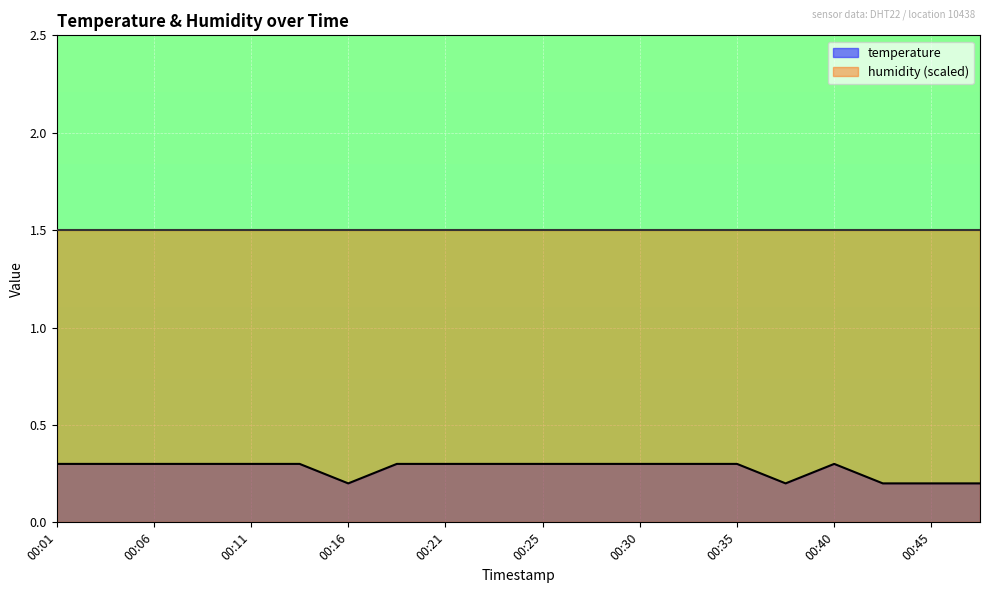

What is the value of the 7th point from the left?

0.2